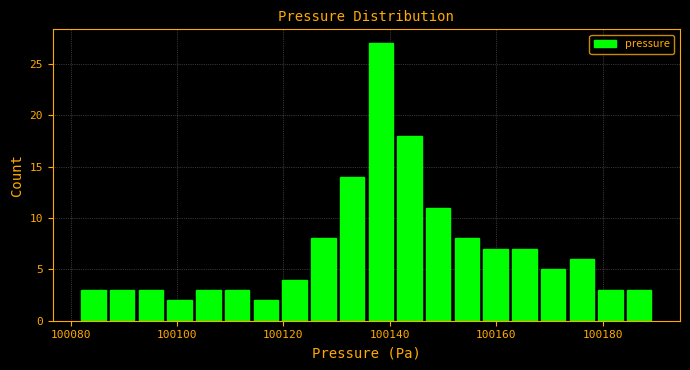

Read against the x-axis, roughly where is the centre of the tallest bar?

100138